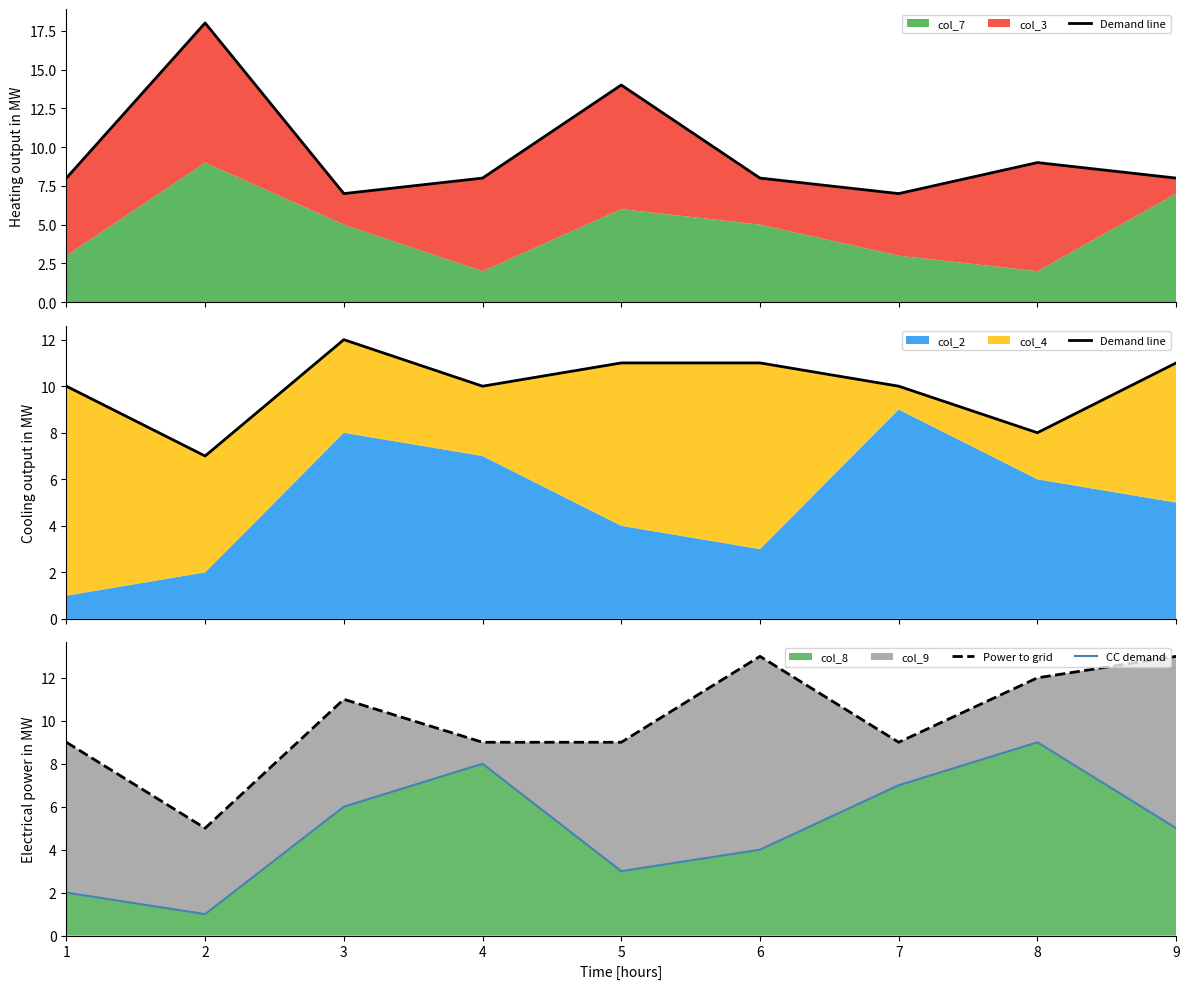

In Power to grid, how many points are higher than both neighbors (excluding endpoints)?

2